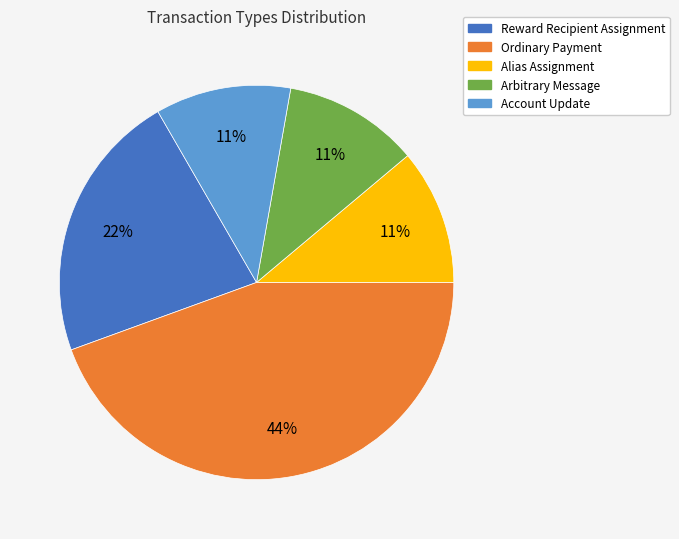

Do Reward Recipient Assignment and Account Update together represent more than half of the pie?

No